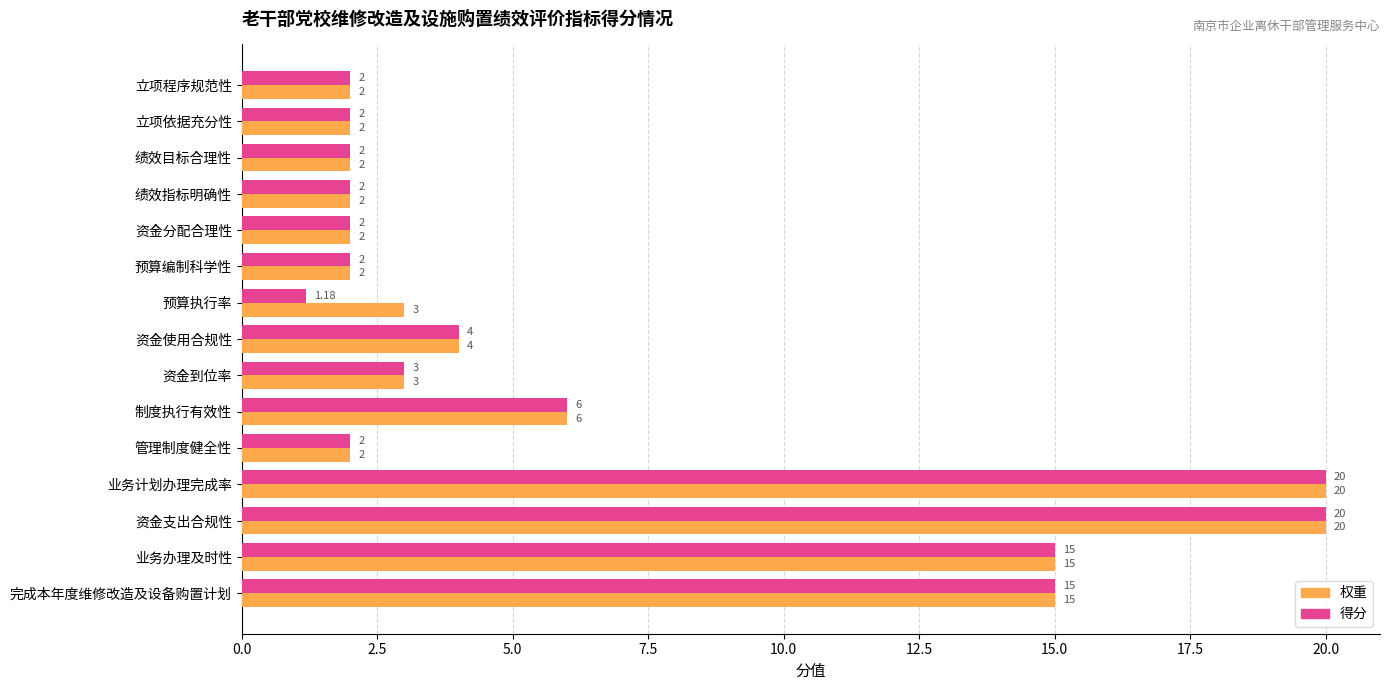

List the series in order of their overall mean, highest first.

权重, 得分